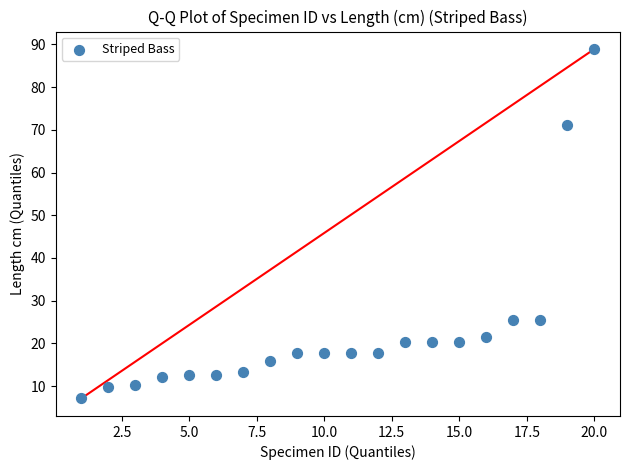

What is the range of X values (max minus min)?

19.0